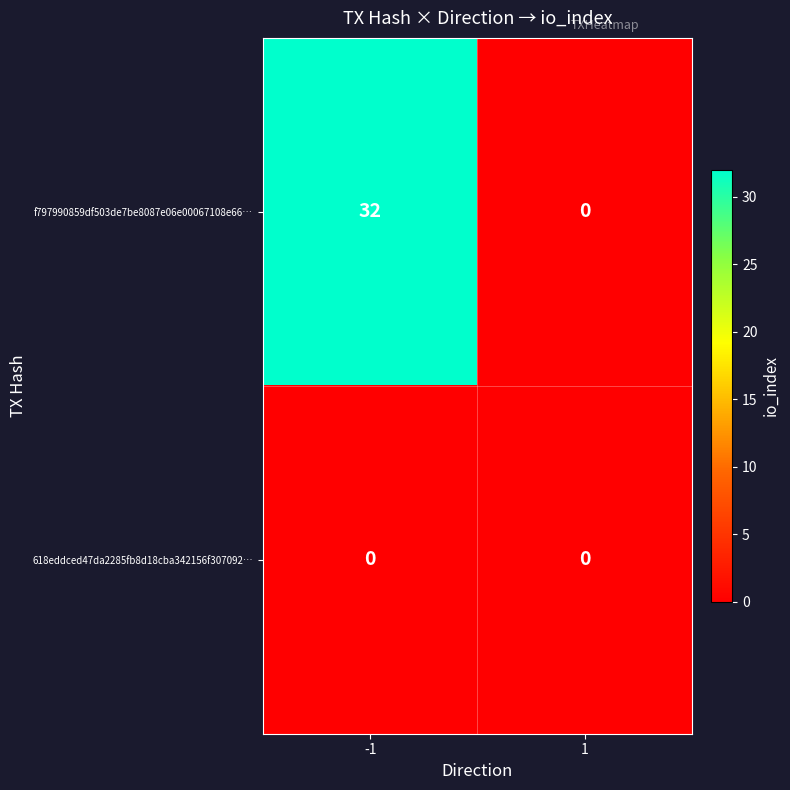

What is the greatest value displayed?

32